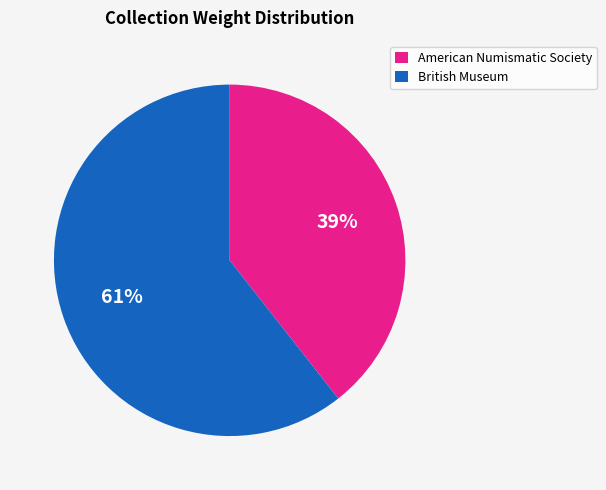

Which category has the smallest portion of the pie?

American Numismatic Society